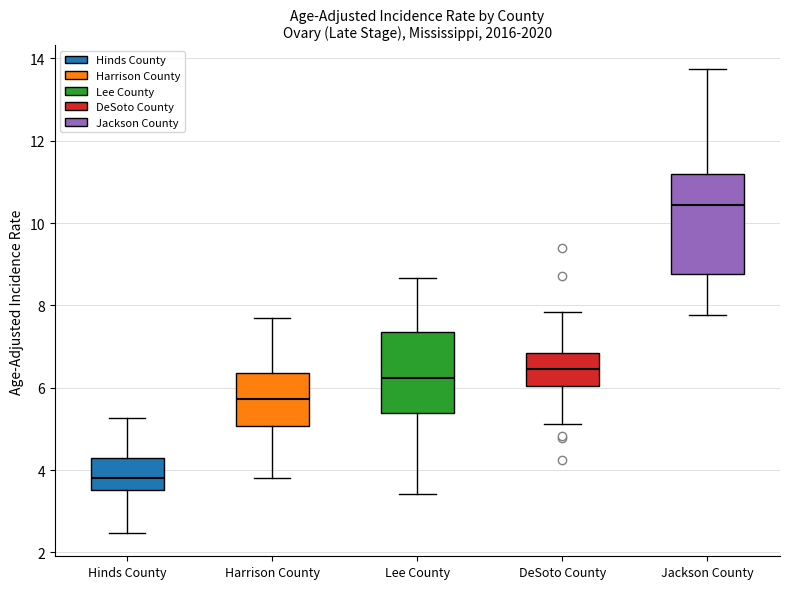

Where is the lower edge of the box for DeSoto County on the y-axis? The values are not printed on the chart, so give them approximately, as read against the axis.

6.0